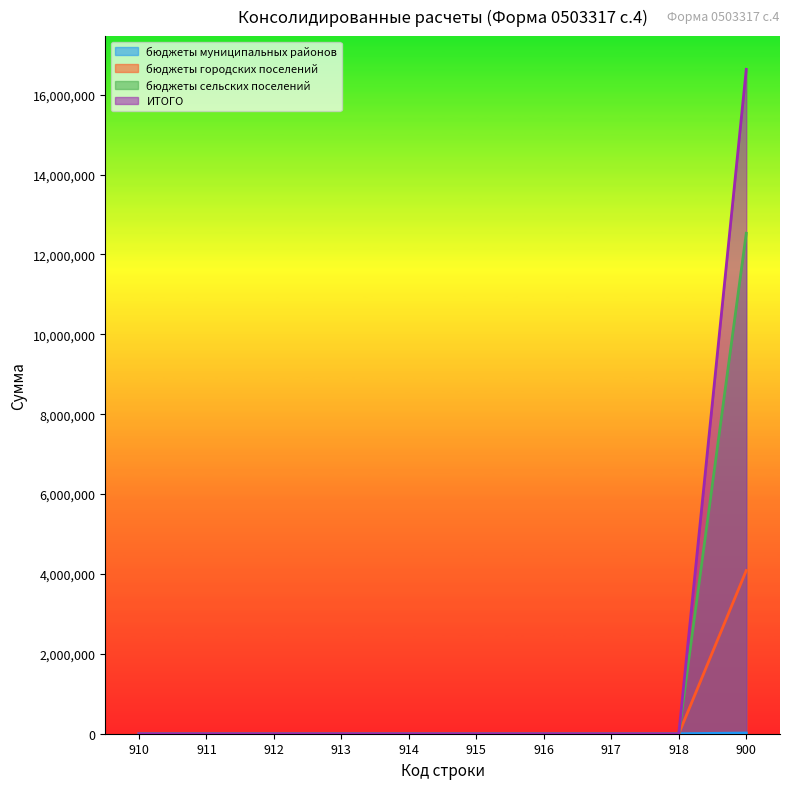

Is it true that бюджеты городских поселений equals 5589.9 at 914?

False